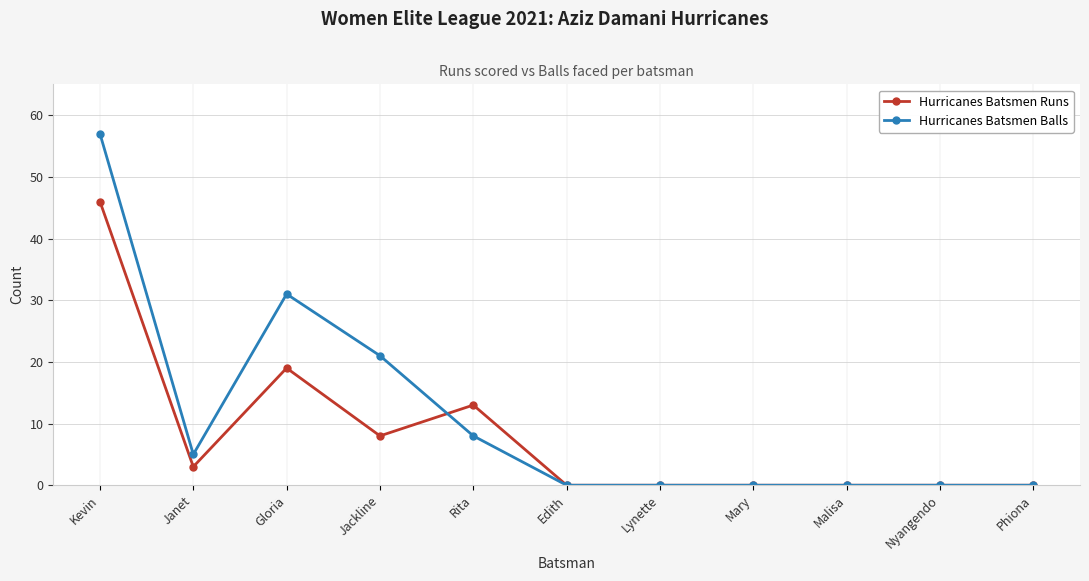

Reading left to right, what are all the values shown in this chart?

Hurricanes Batsmen Runs: 46	3	19	8	13	0	0	0	0	0	0
Hurricanes Batsmen Balls: 57	5	31	21	8	0	0	0	0	0	0